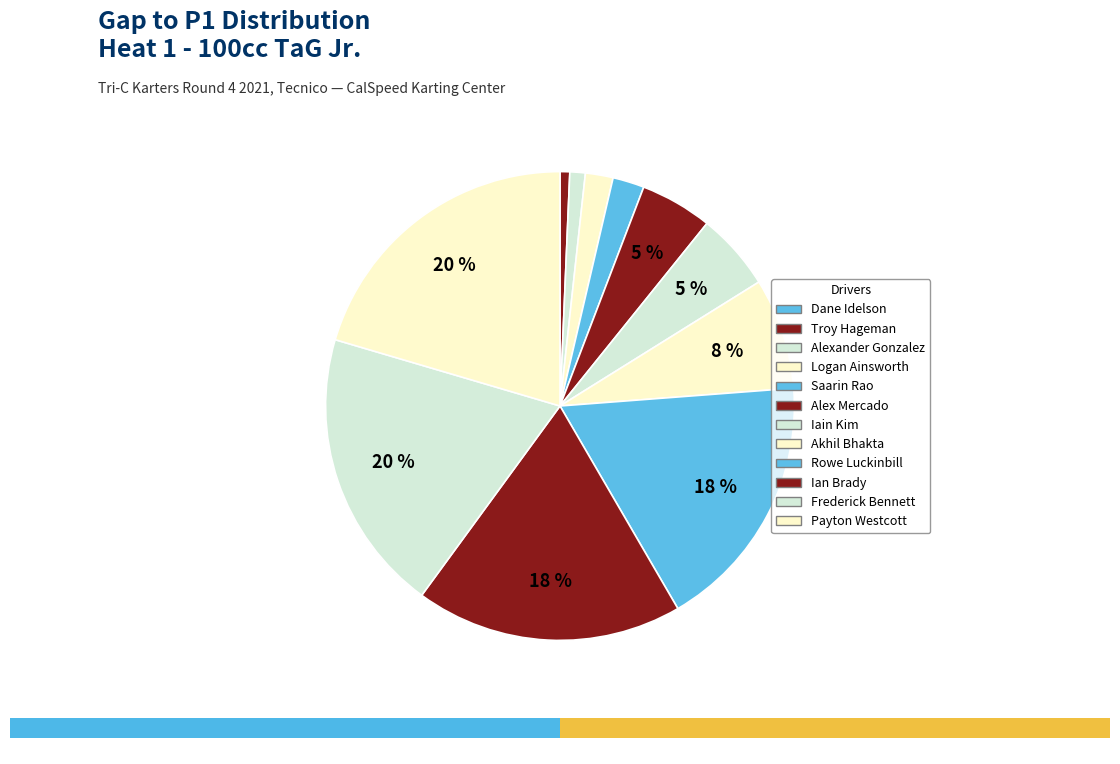

Which slice is the largest?

Payton Westcott